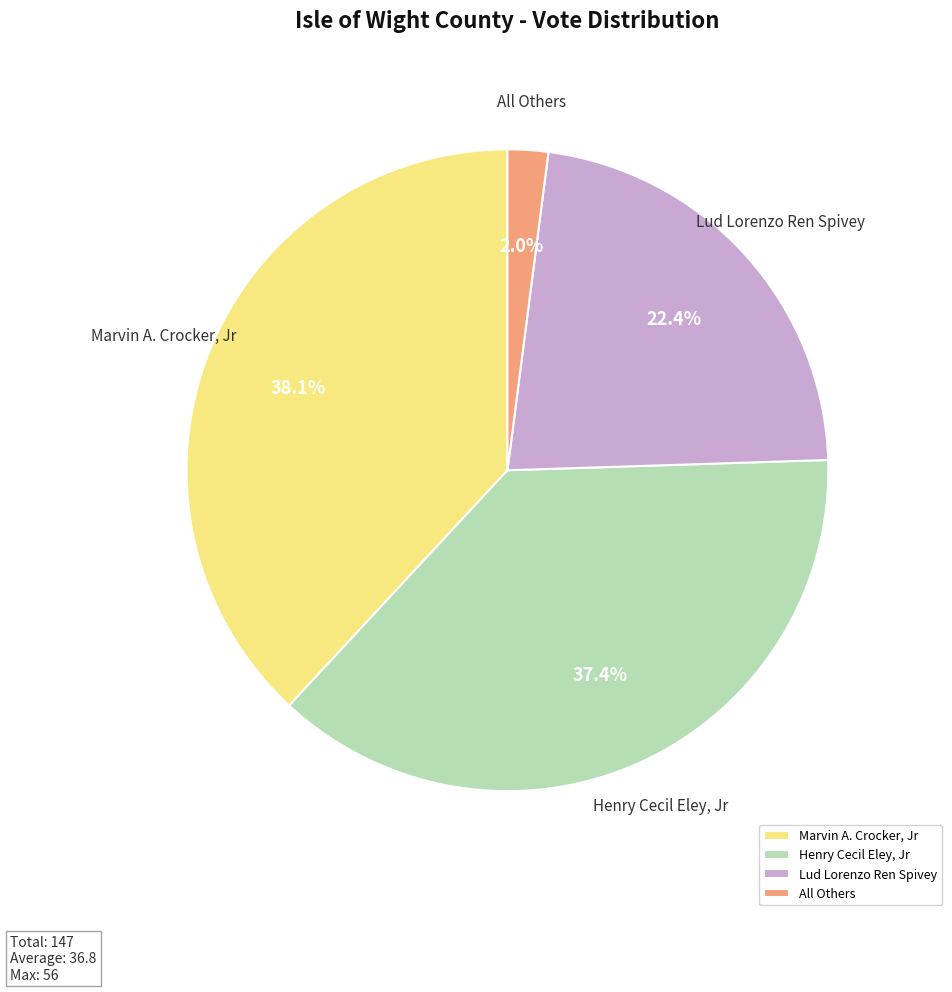

Rank the categories by value from lowest to highest.

All Others, Lud Lorenzo Ren Spivey, Henry Cecil Eley, Jr, Marvin A. Crocker, Jr